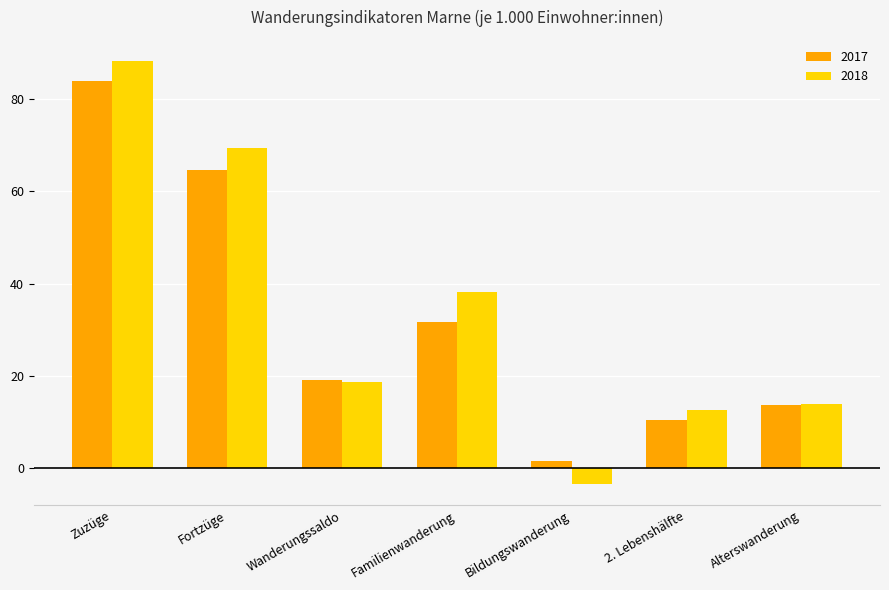

What is the value of the 2017 bar at the 4th from the left?

31.7